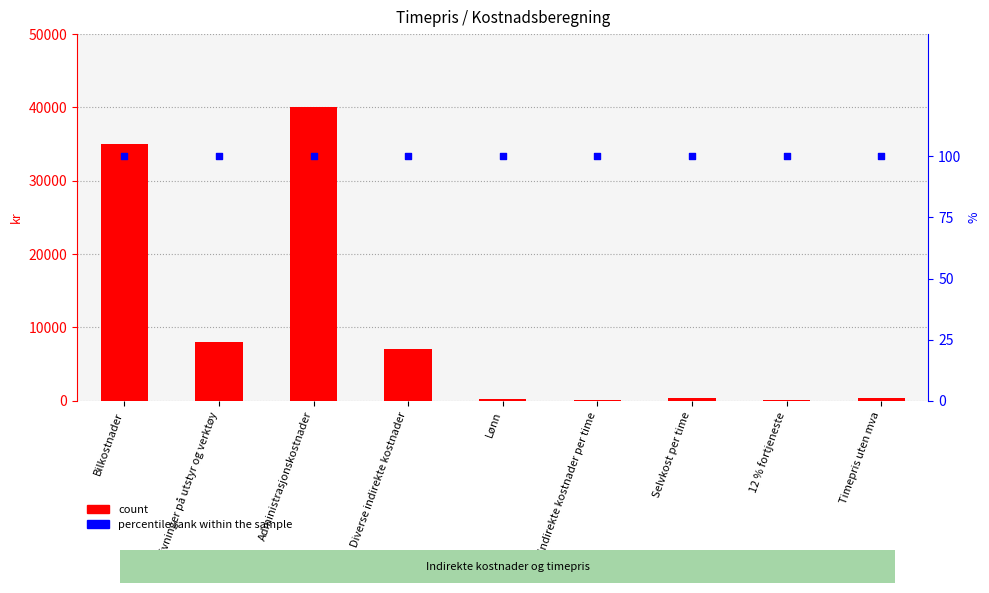

What are all the series names shown in the legend?

count, percentile rank within the sample